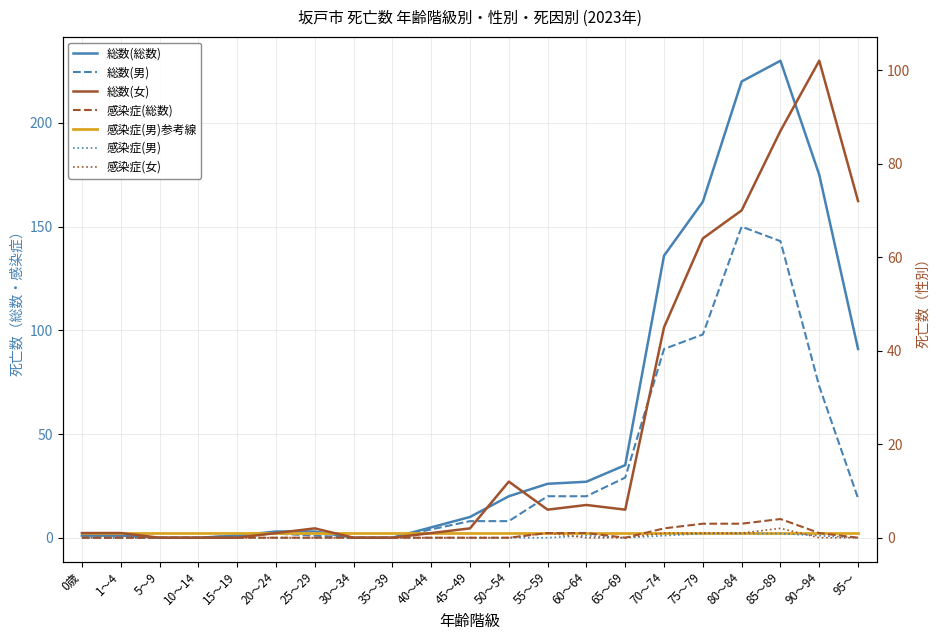

In 感染症(総数), how many points are lower than both neighbors (excluding endpoints)?

1